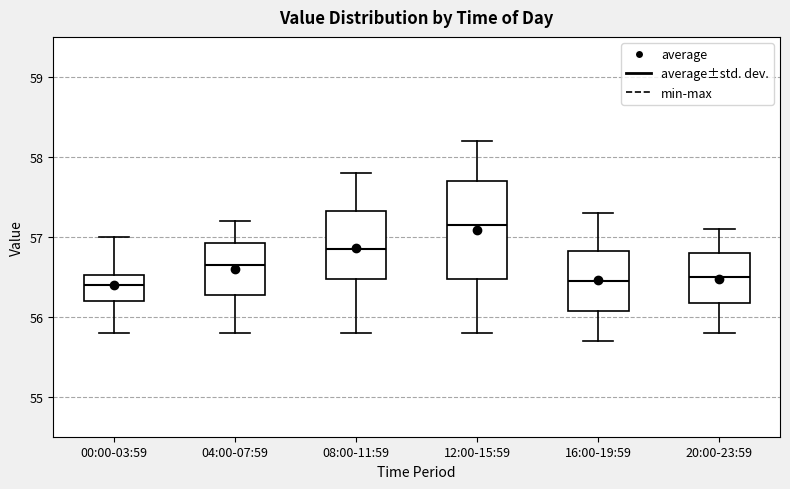

Reading left to right, read every box against the y-axis: the position of its median line, the range the box covers, and the ends of its whiskers. The values are not printed on the chart, so give them approximately, as read against the axis.

00:00-03:59: median 56.4, box 56.2 to 56.5, whiskers 55.8 to 57.0
04:00-07:59: median 56.7, box 56.3 to 56.9, whiskers 55.8 to 57.2
08:00-11:59: median 56.9, box 56.5 to 57.3, whiskers 55.8 to 57.8
12:00-15:59: median 57.2, box 56.5 to 57.7, whiskers 55.8 to 58.2
16:00-19:59: median 56.5, box 56.1 to 56.8, whiskers 55.7 to 57.3
20:00-23:59: median 56.5, box 56.2 to 56.8, whiskers 55.8 to 57.1